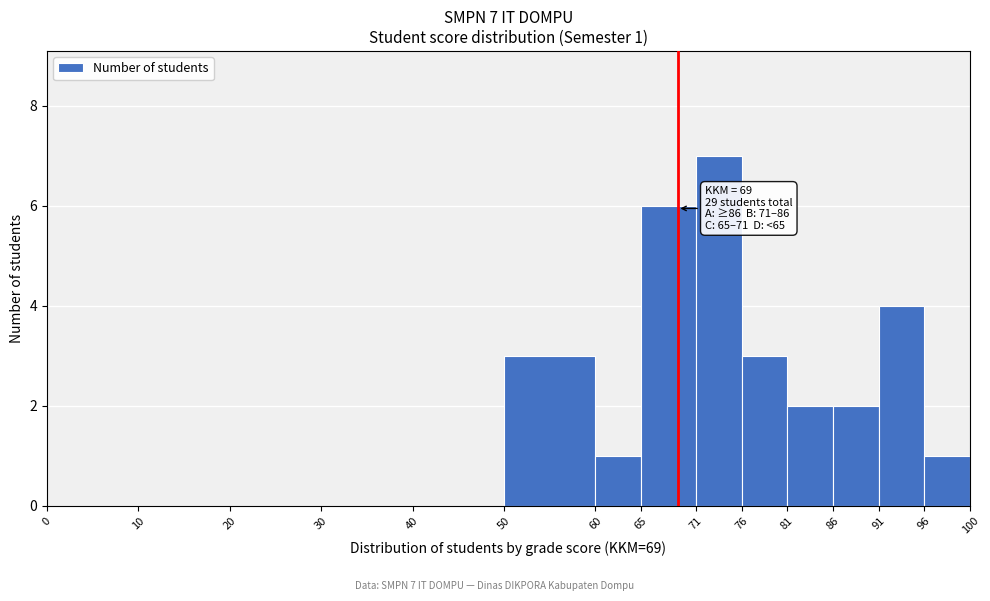

Over which range of the x-axis is the bar tallest?

71 to 76